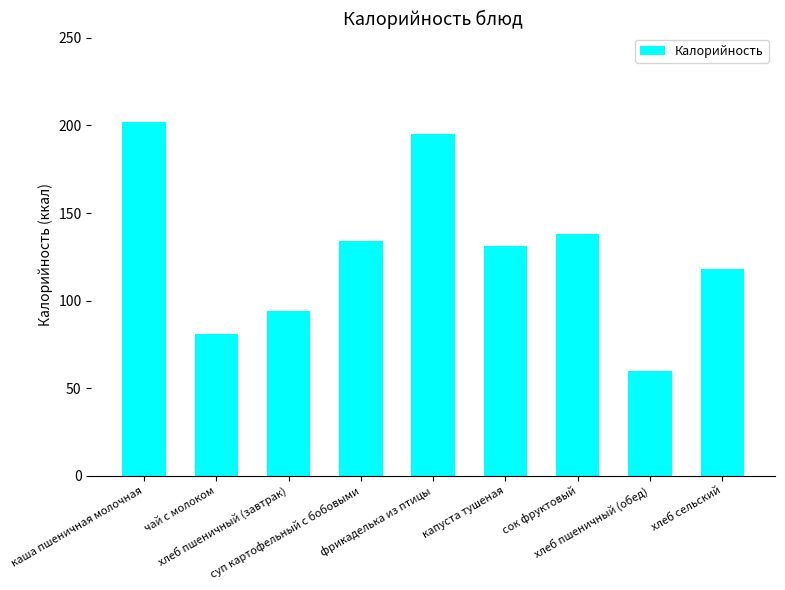

Rank the categories by value from highest to lowest.

каша пшеничная молочная, фрикаделька из птицы, сок фруктовый, суп картофельный с бобовыми, капуста тушеная, хлеб сельский, хлеб пшеничный (завтрак), чай с молоком, хлеб пшеничный (обед)